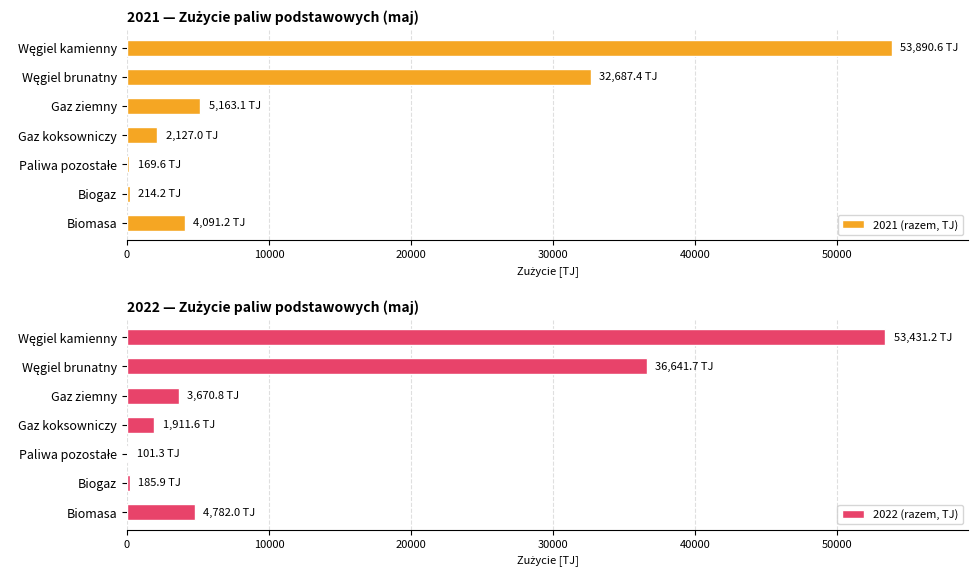

Which series has the largest range (max minus min)?

2021 (razem, TJ)